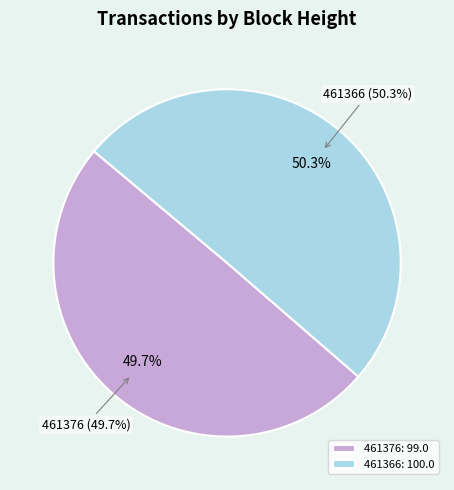

To the nearest percent, what portion does 461366 represent?

50%